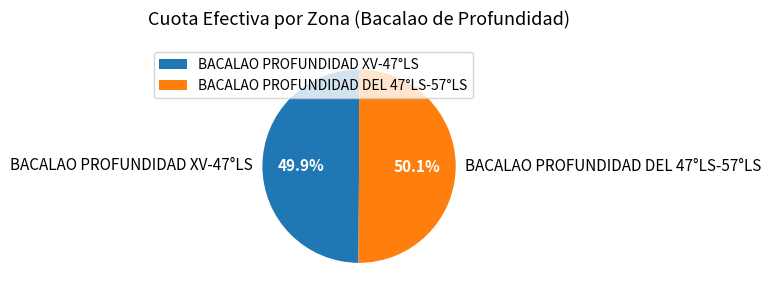

To the nearest percent, what is the average slice percentage?

50%